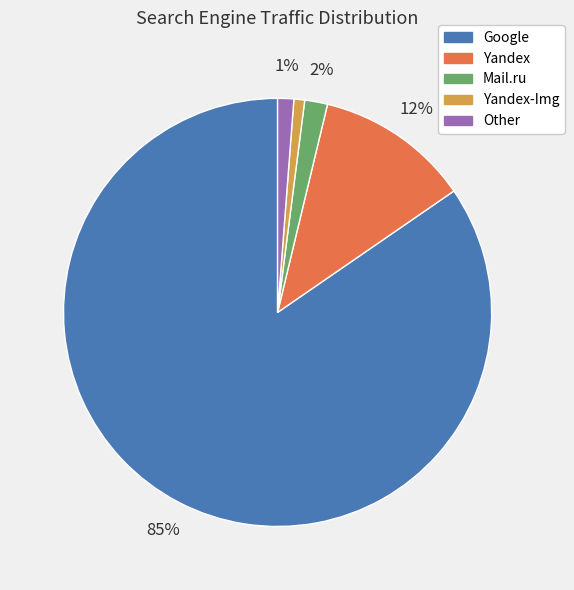

Is there any slice that represents more than half of the pie?

Yes